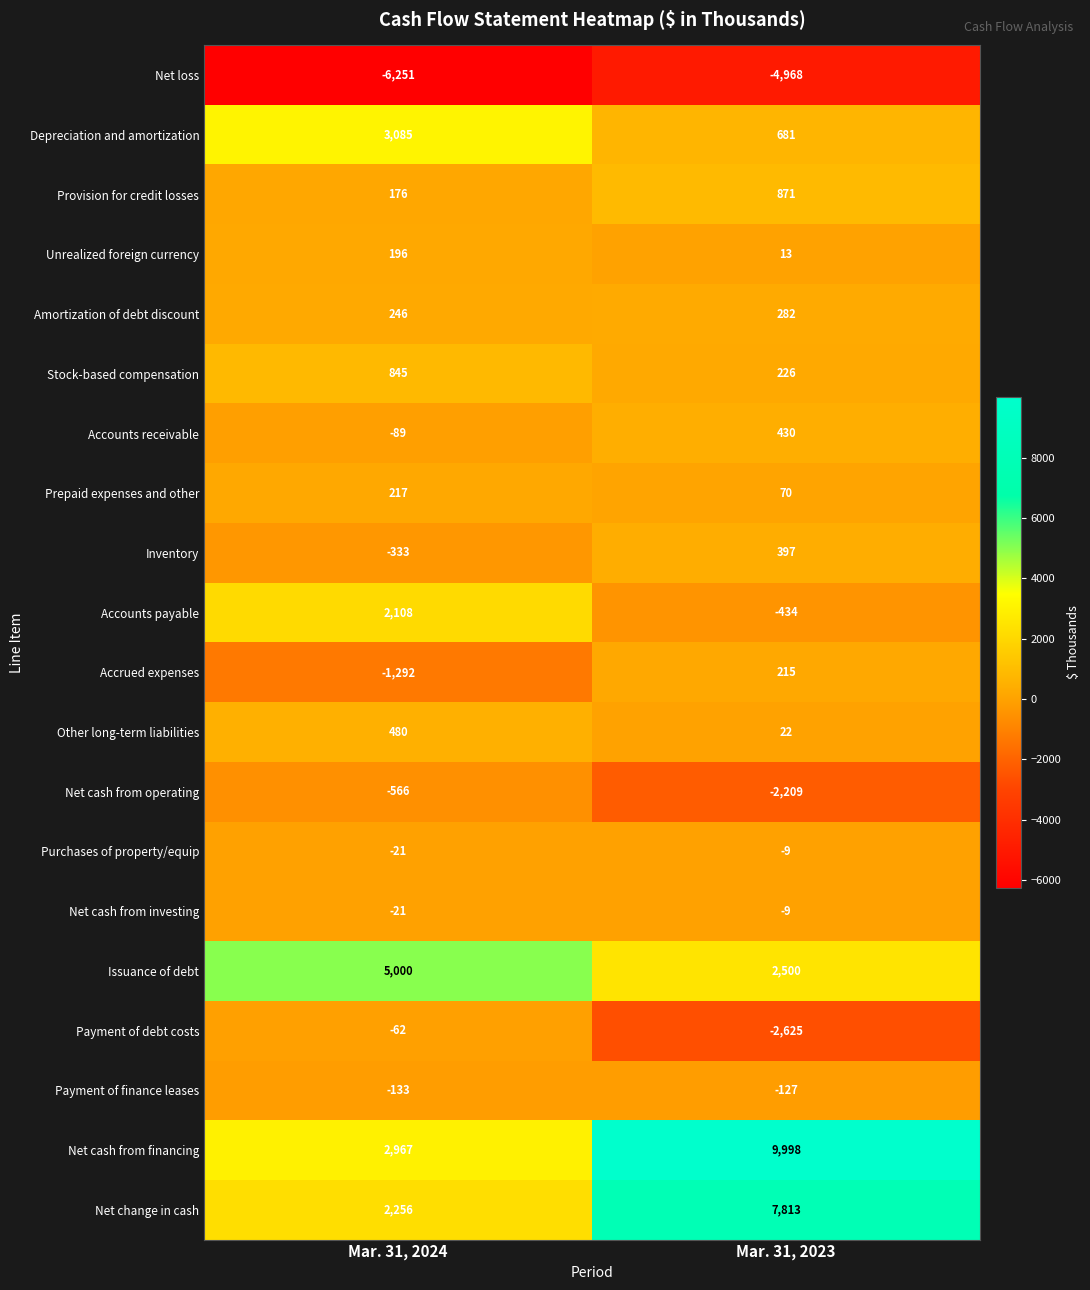

Is it true that Payment of finance leases equals -133 at Mar. 31, 2024?

True